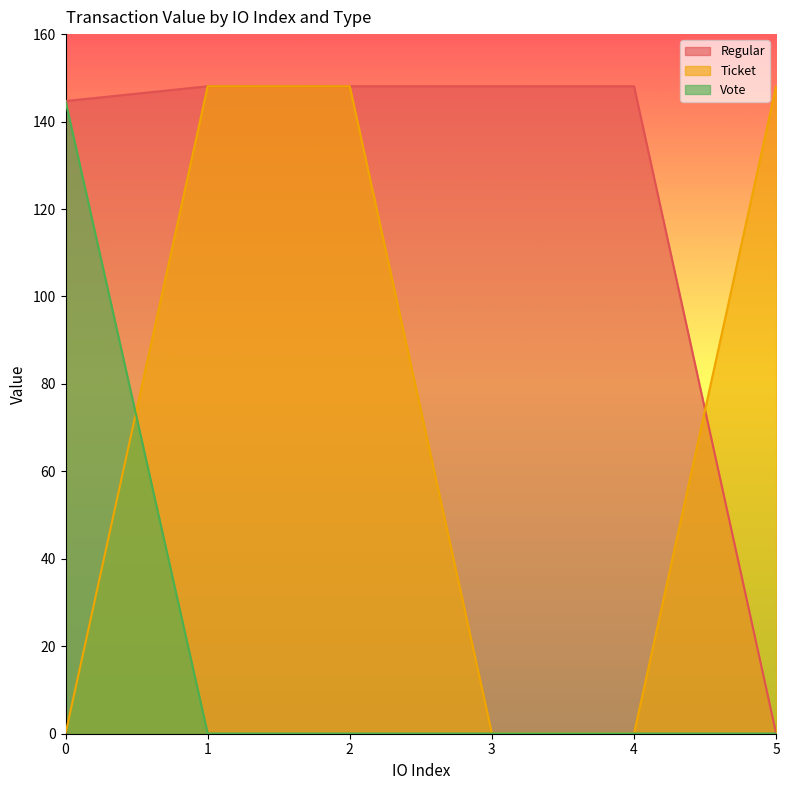

Is it true that Ticket equals 0.0 at 3?

False